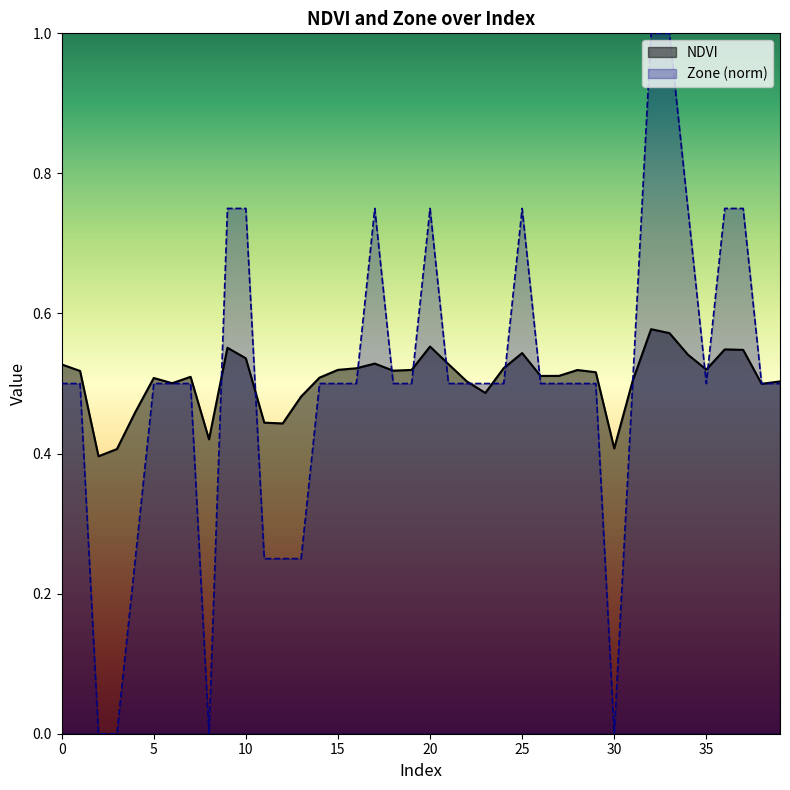

What is the value of the NDVI point at the 19th from the left?

0.5